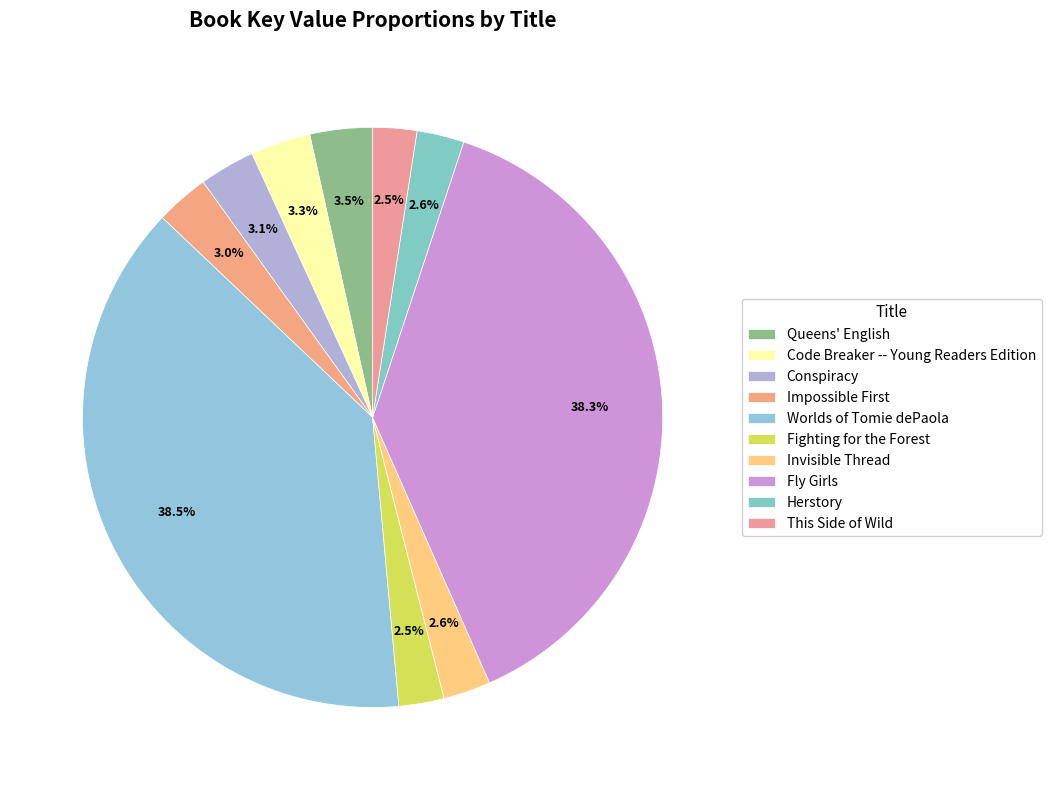

What is the largest slice in the pie chart?

Worlds of Tomie dePaola